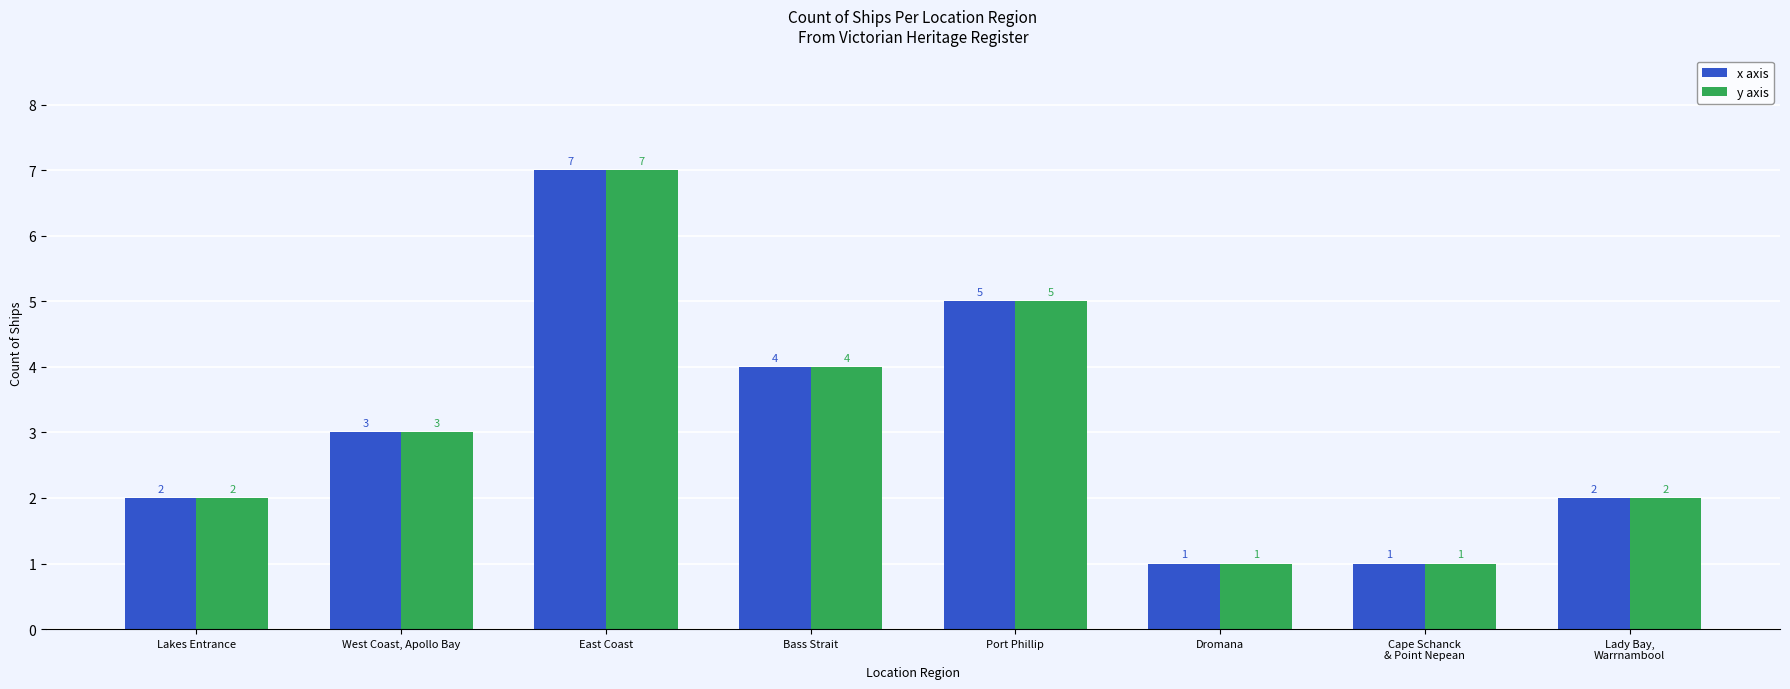

Reading left to right, extract all data points from this chart.

x axis: Lakes Entrance=2	West Coast, Apollo Bay=3	East Coast=7	Bass Strait=4	Port Phillip=5	Dromana=1	Cape Schanck
& Point Nepean=1	Lady Bay,
Warrnambool=2
y axis: Lakes Entrance=2	West Coast, Apollo Bay=3	East Coast=7	Bass Strait=4	Port Phillip=5	Dromana=1	Cape Schanck
& Point Nepean=1	Lady Bay,
Warrnambool=2